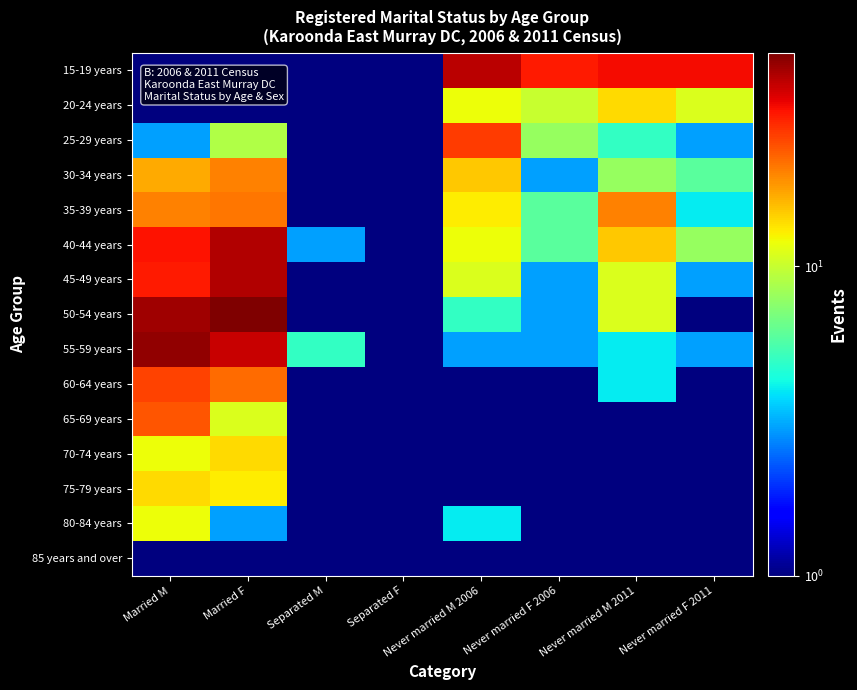

Is it true that 75-79 years equals 0.1 at Never married M 2006?

False